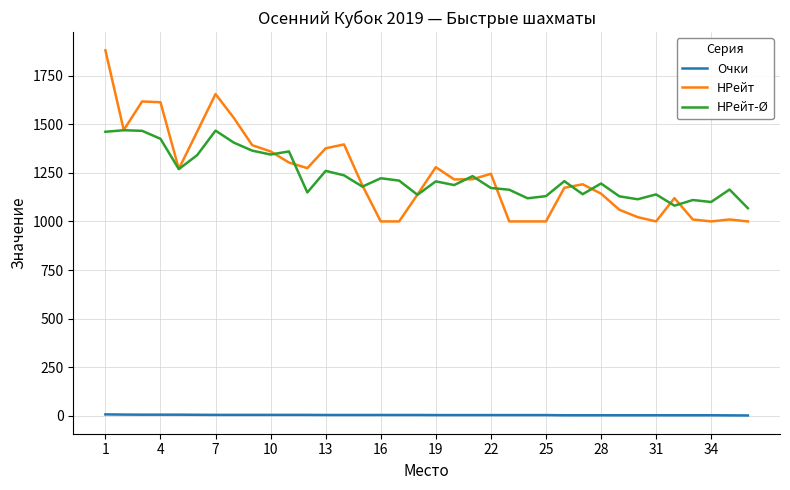

What is the highest value of the НРейт-Ø series?

1469.0